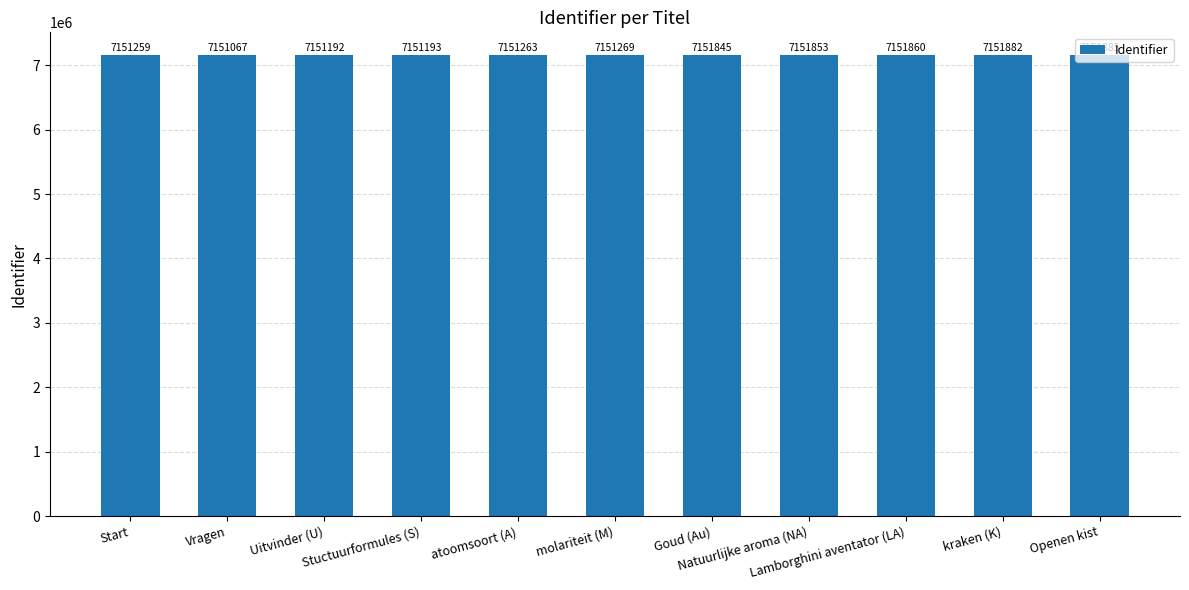

Does the chart contain any negative values?

No